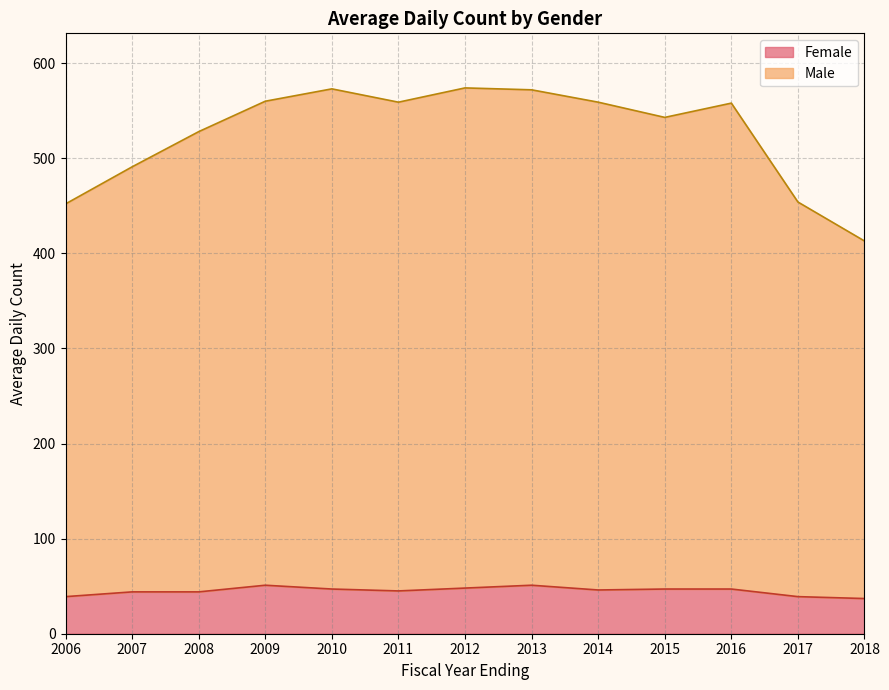

What is the approximate value of Female at 2014, to the nearest 5?

45